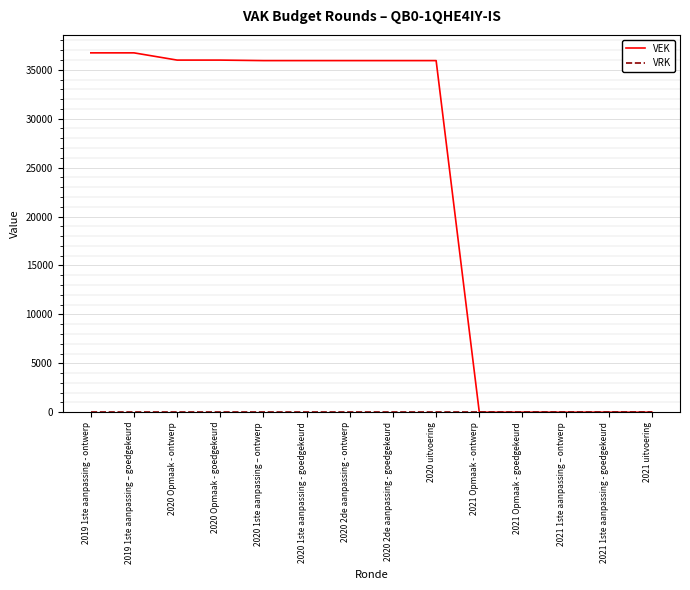

The value of VEK at 2020 Opmaak - goedgekeurd is 35990. True or false?

True